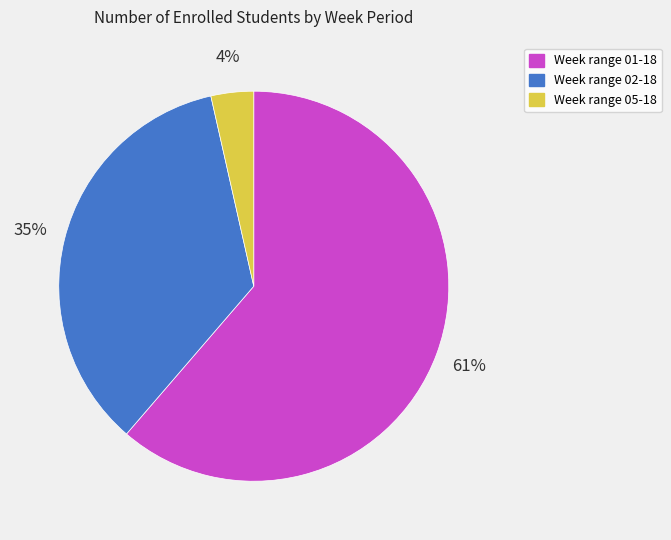

Is the sum of Week range 02-18 and Week range 01-18 greater than half?

Yes